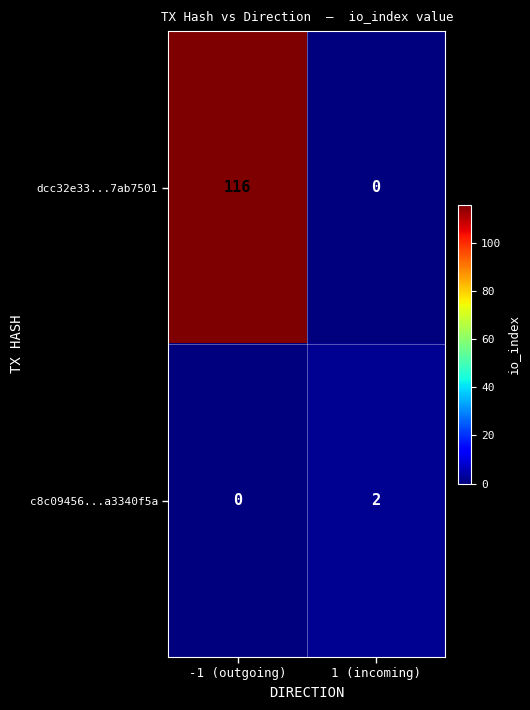

What is the spread (max minus min) of values at 1 (incoming)?

2